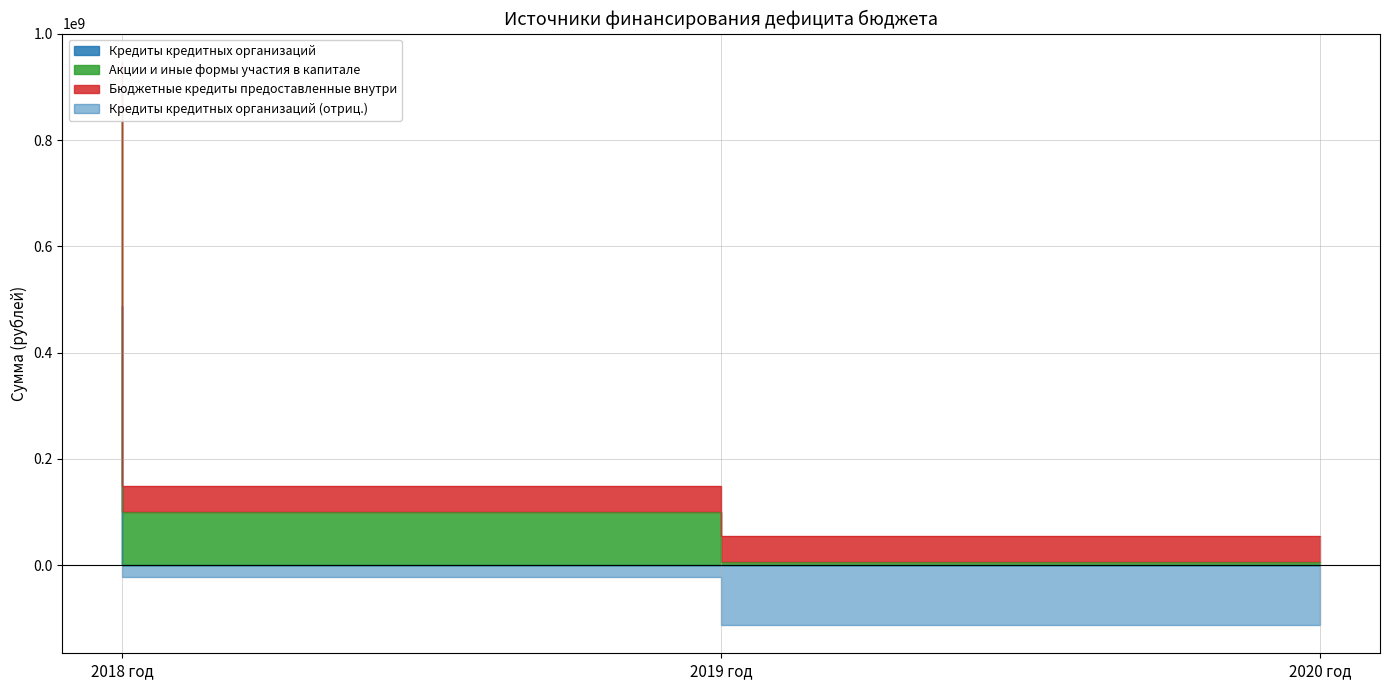

How many data points in Кредиты кредитных организаций are less than 150039416?

1